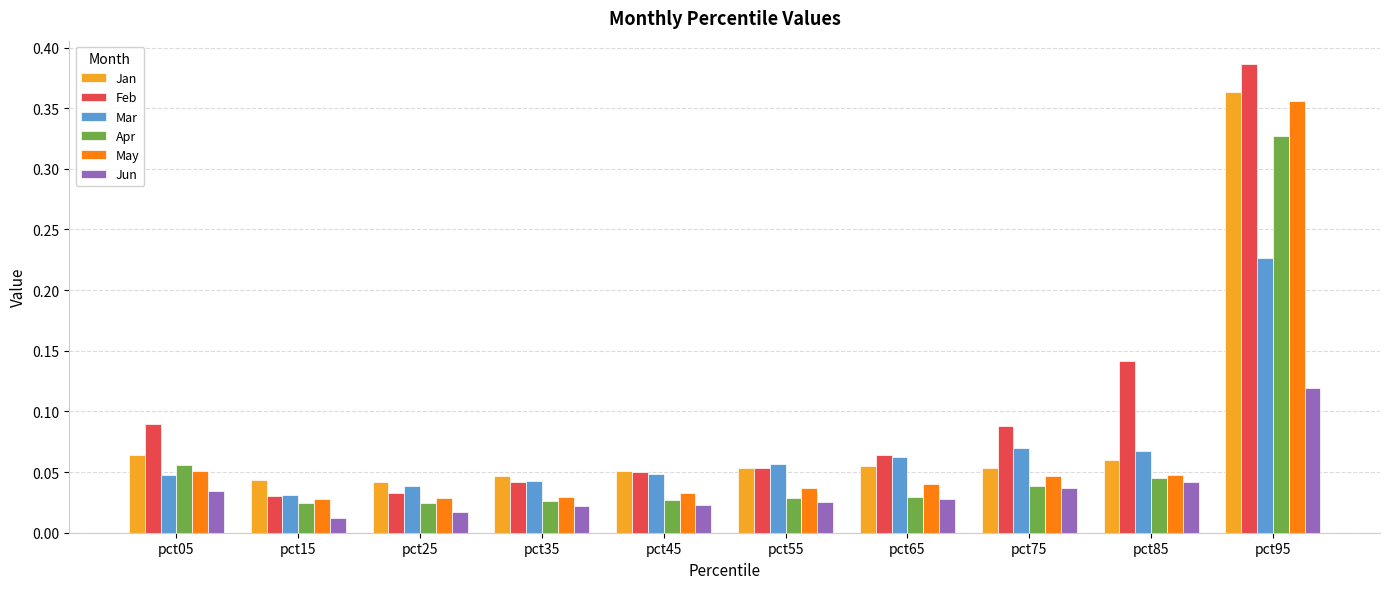

Between pct75 and pct95, which series saw the biggest shift?

Jan